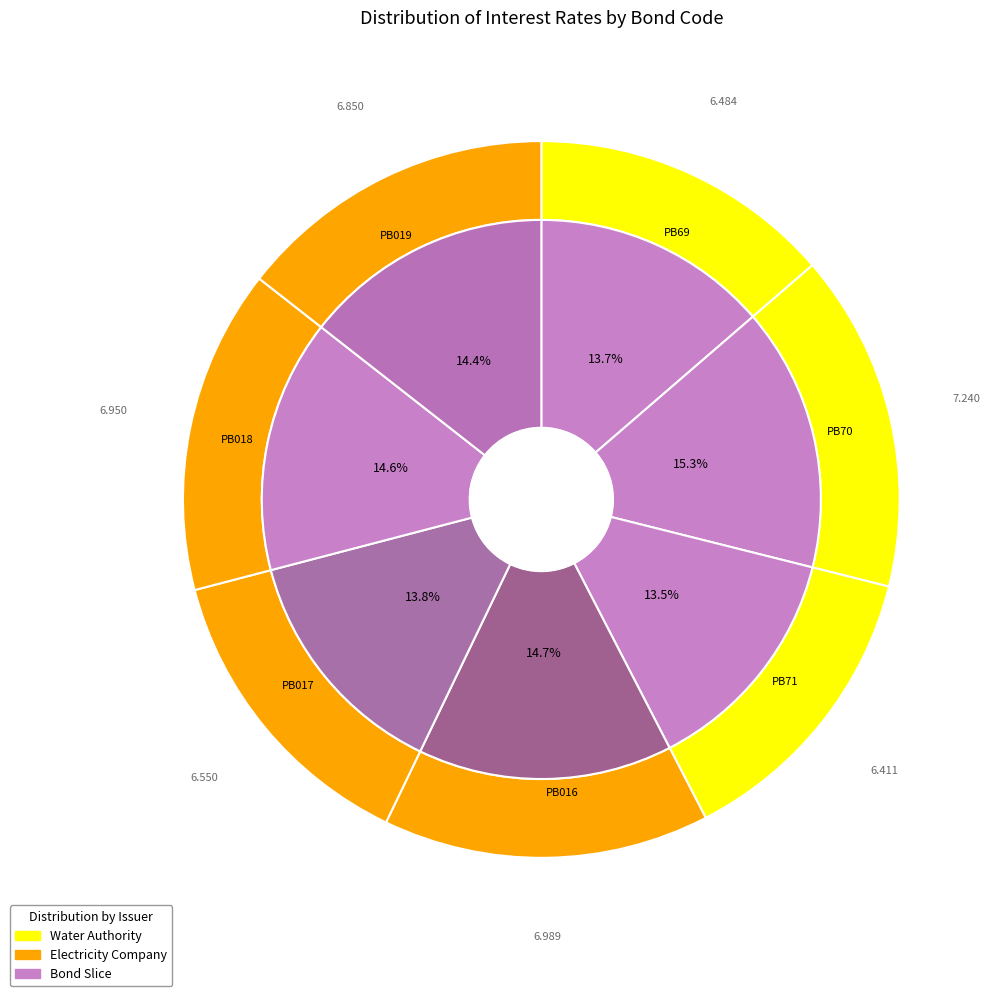

Rank the categories by value from highest to lowest.

PB70, PB016, PB018, PB019, PB017, PB69, PB71